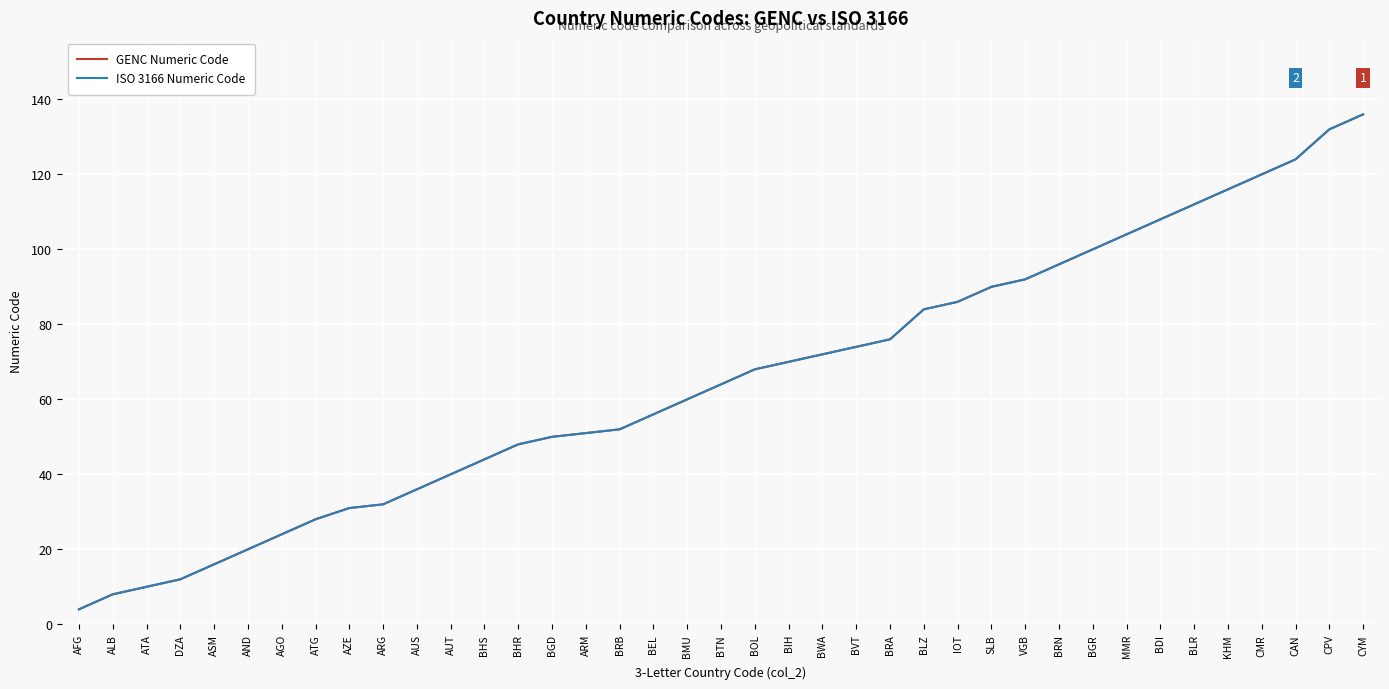

True or false: GENC Numeric Code has more than 0 points higher than both neighbors.

False